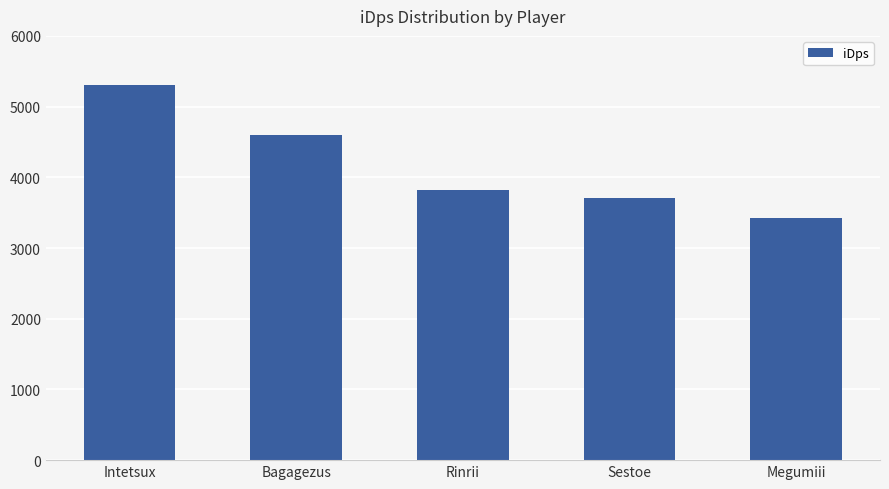

List the labels in order of value, largest first.

Intetsux, Bagagezus, Rinrii, Sestoe, Megumiii